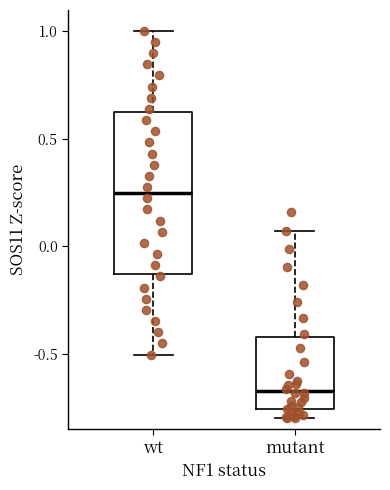

Which box's median line is the highest?

wt